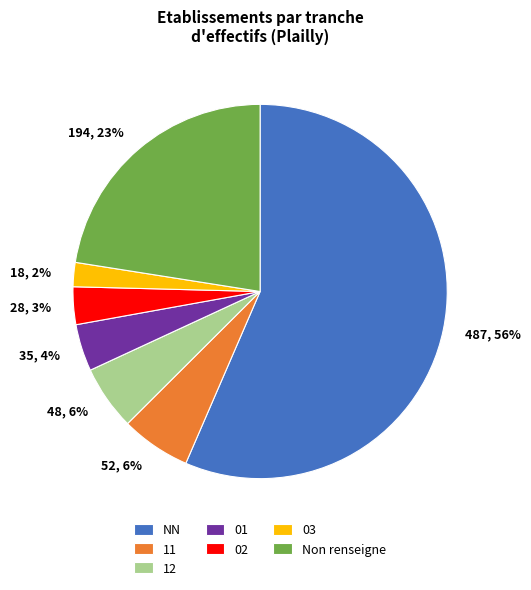

The 01 slice represents 15% of the pie. True or false?

False